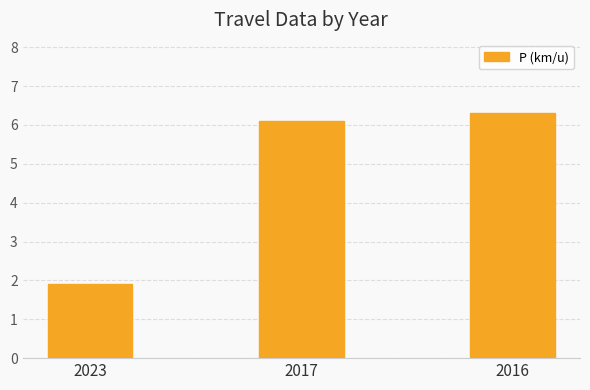

What is the difference between the maximum and second lowest values?

0.2